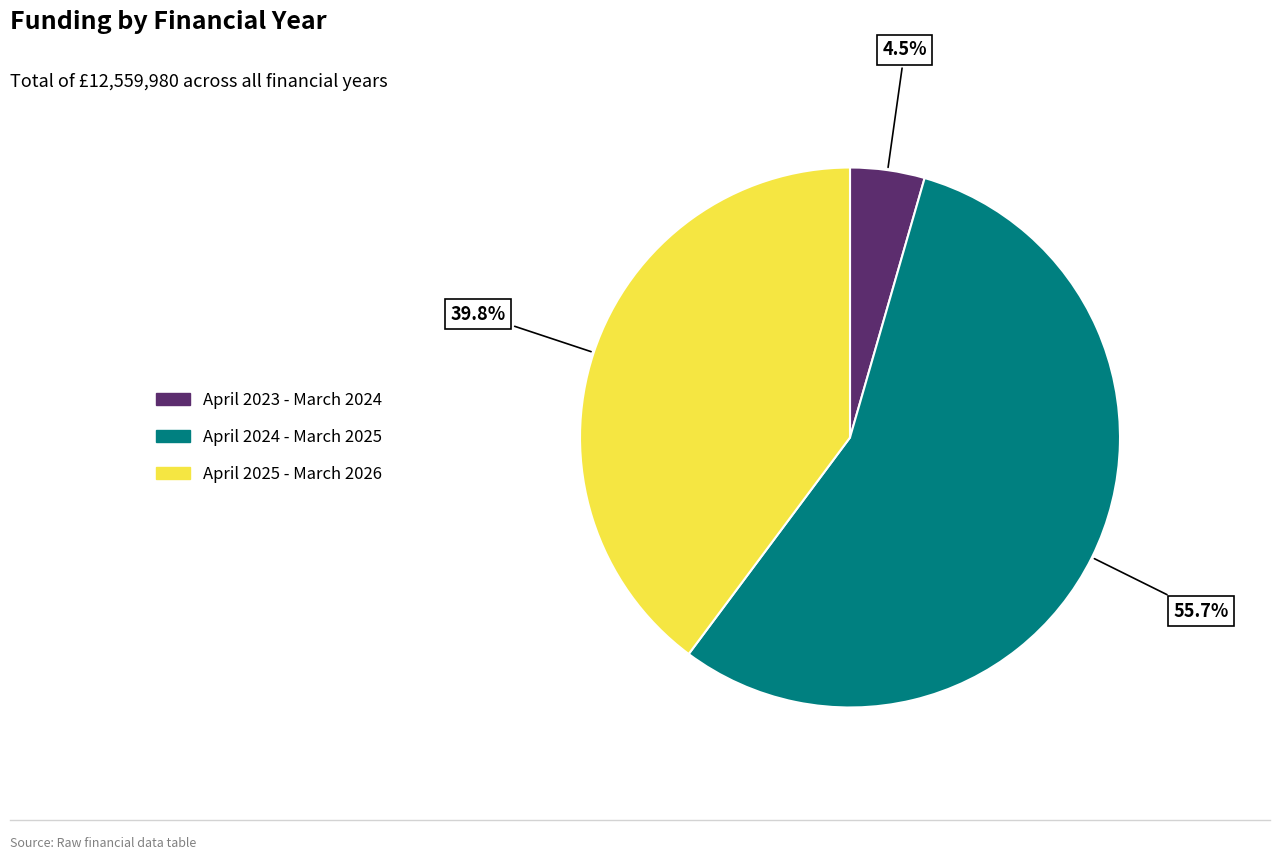

Does any single category account for the majority?

Yes